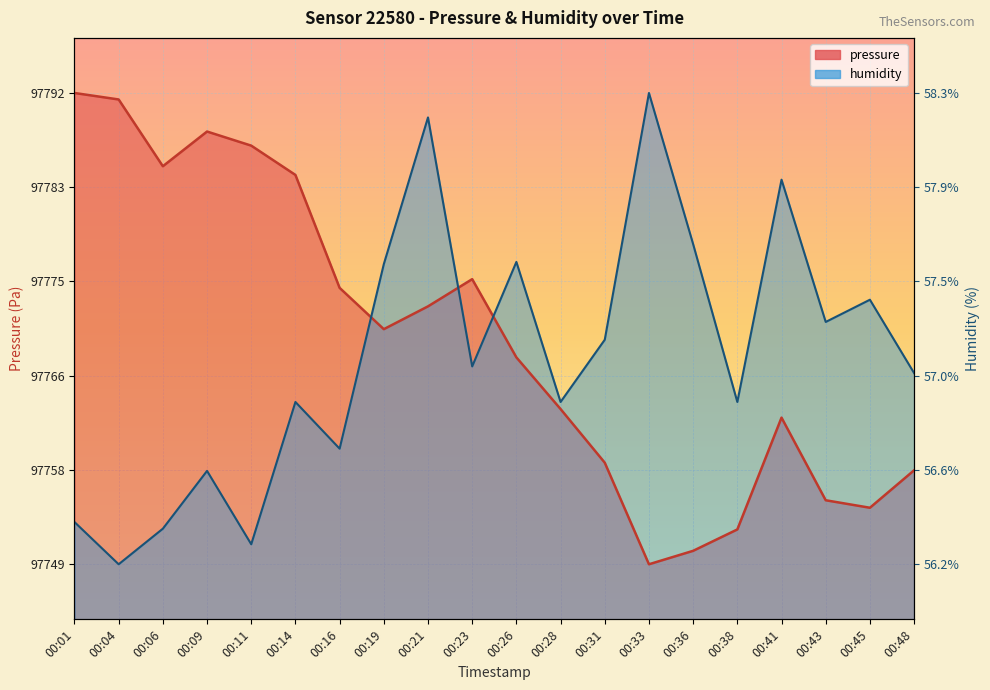

What is the difference between the second highest and minimum values in the pressure series?

42.2